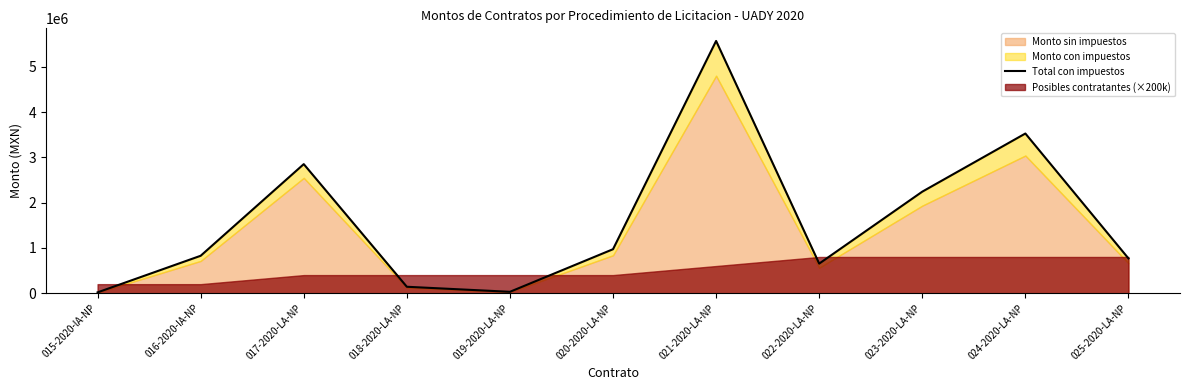

How many lines are shown in the chart?

1